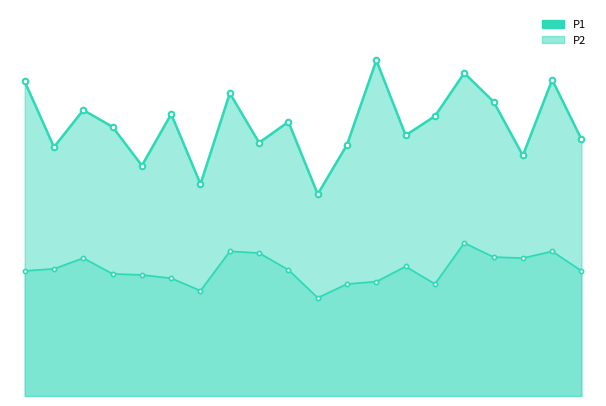

What is the difference between the maximum and minimum values in the P1 series?

4.0